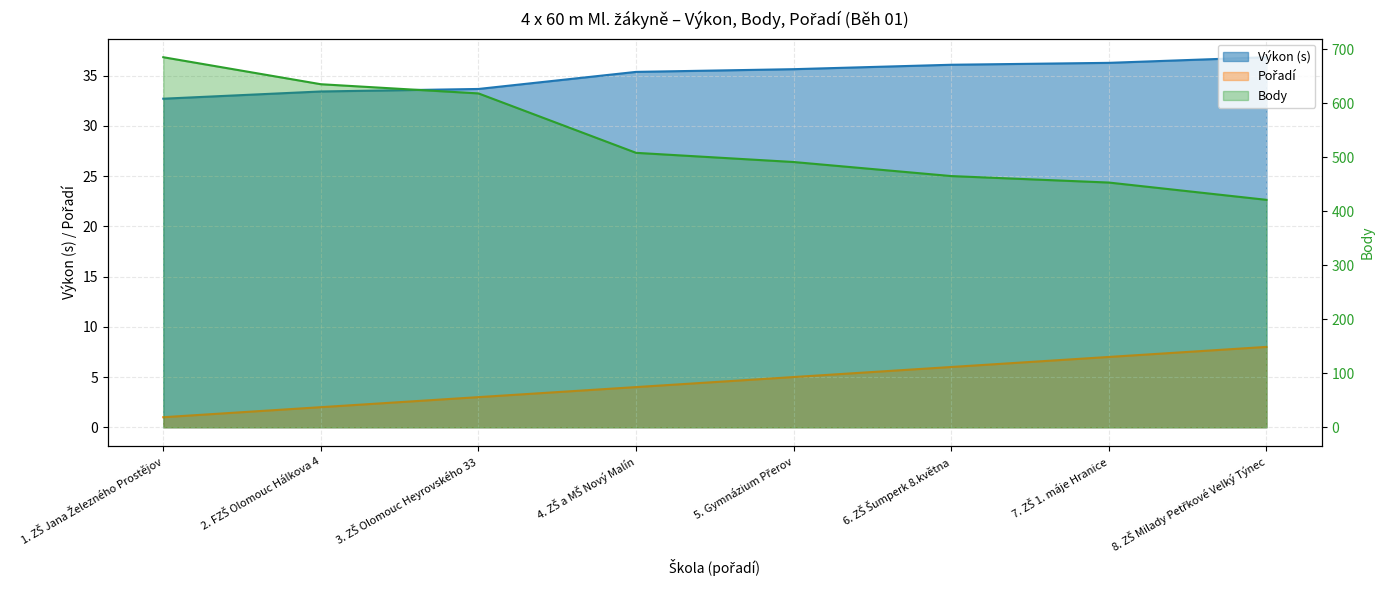

What is the label of the 8th point from the left?

8. ZŠ Milady Petřkové Velký Týnec